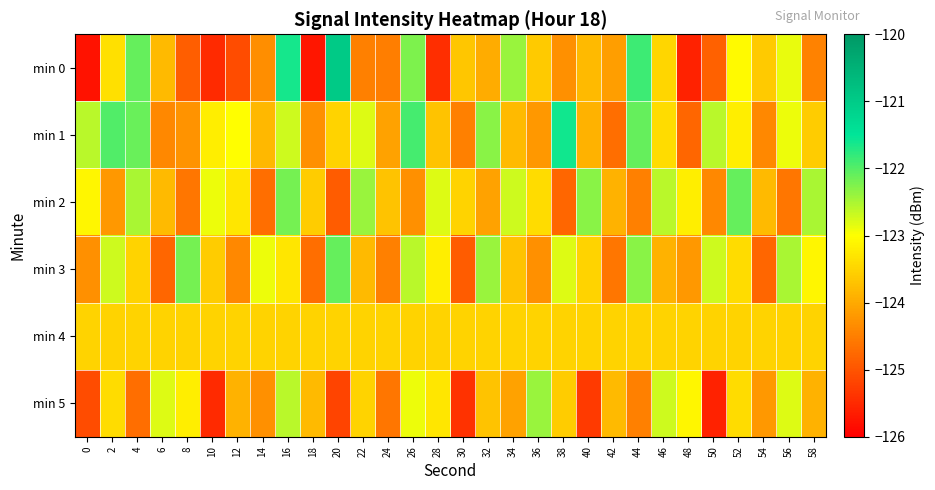

Between 30 and 4, which is larger?

4